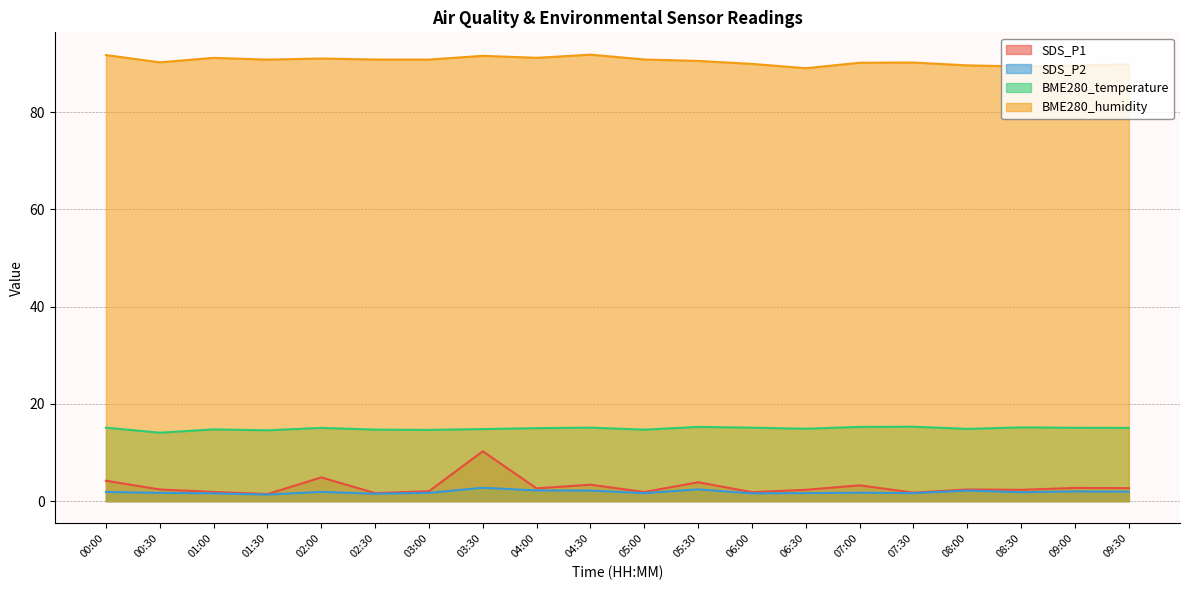

List the labels in order of SDS_P2 value, largest first.

03:30, 05:30, 04:00, 04:30, 08:00, 09:00, 09:30, 02:00, 00:00, 08:30, 07:00, 00:30, 03:00, 05:00, 06:30, 07:30, 01:00, 06:00, 02:30, 01:30